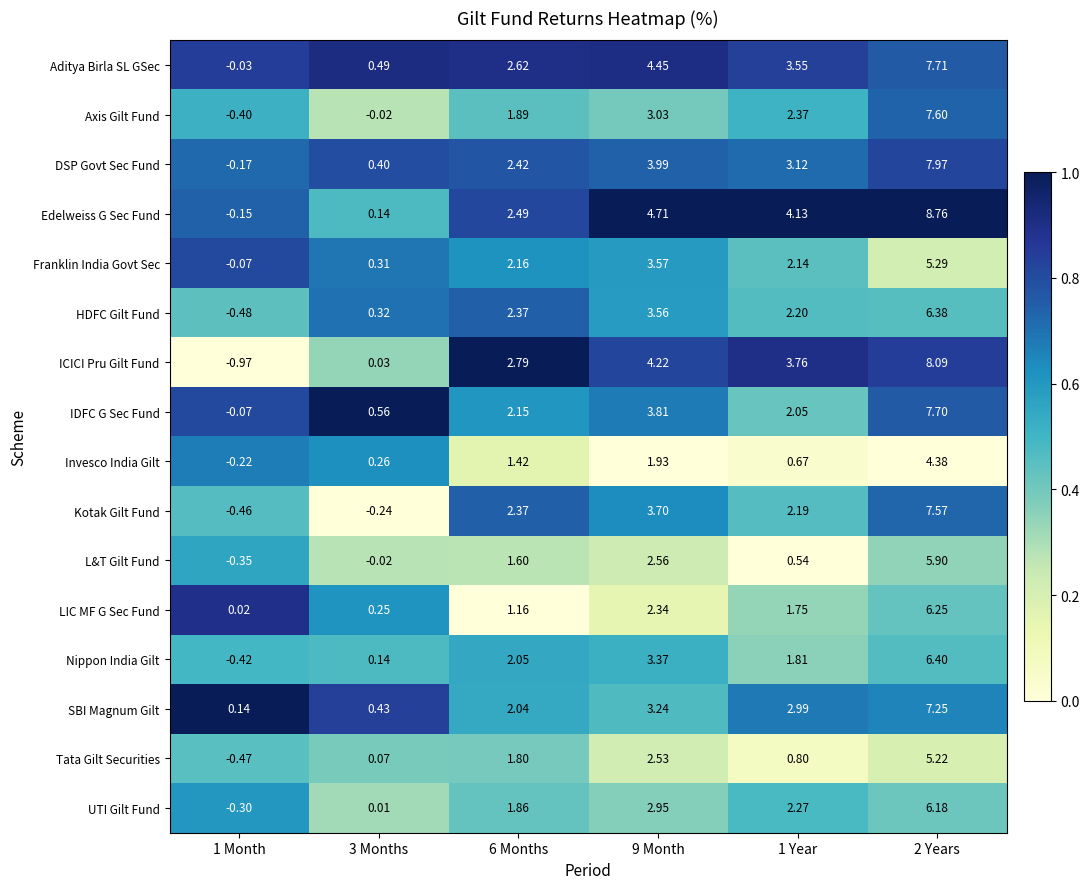

Which series has the widest spread of values?

ICICI Pru Gilt Fund